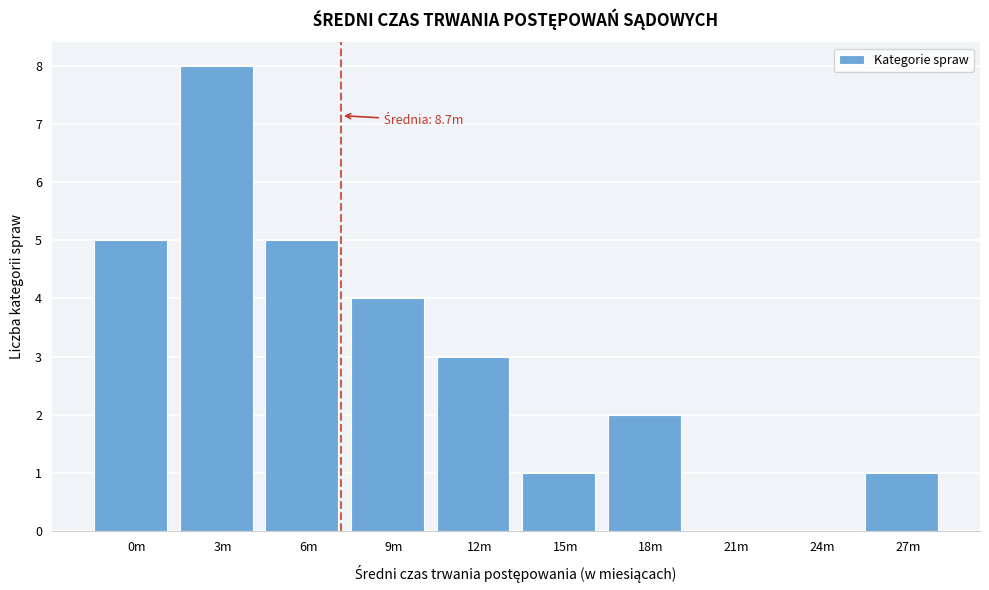

Reading right to left, what are all the values shown in this chart?

27m=1	24m=0	21m=0	18m=2	15m=1	12m=3	9m=4	6m=5	3m=8	0m=5